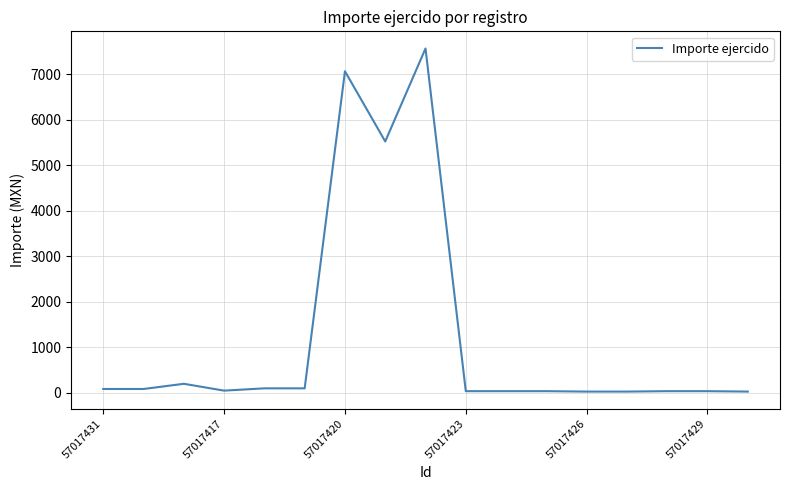

What is the greatest value displayed?

7560.3